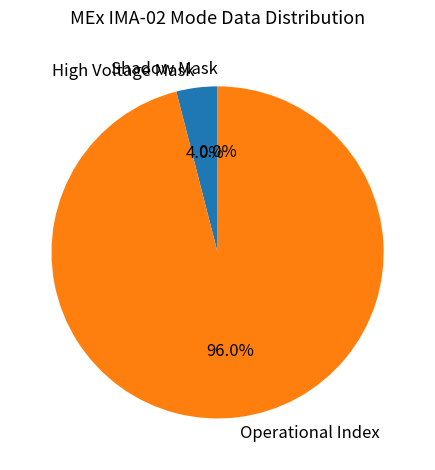

Rank the categories by value from highest to lowest.

Operational Index, High Voltage Mask, Shadow Mask